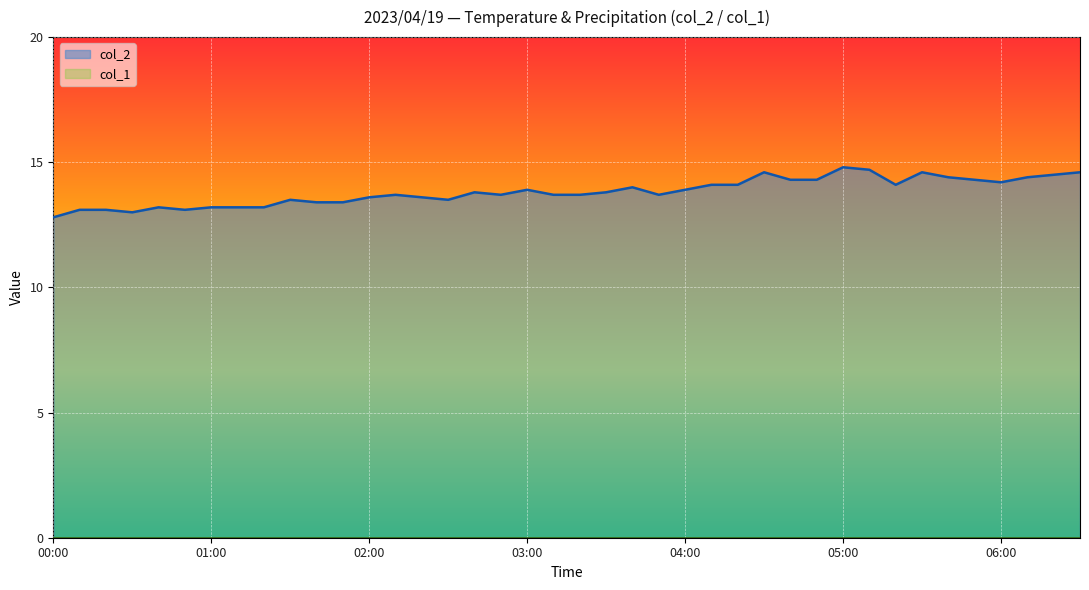

Which series has the largest total across all categories?

col_2